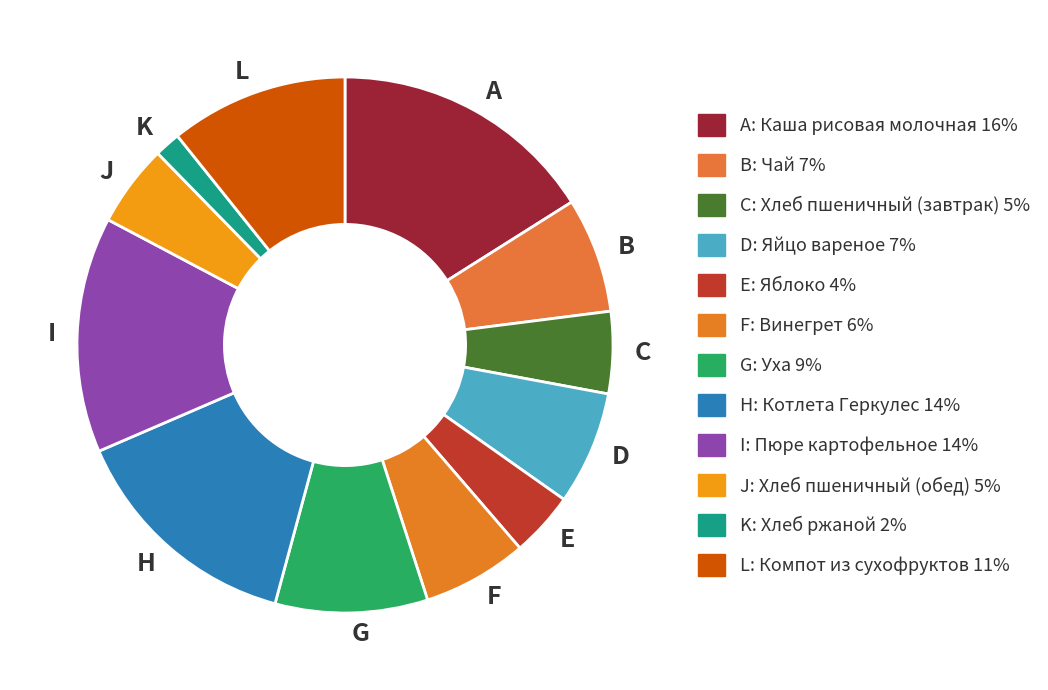

How many segments does this pie chart have?

12